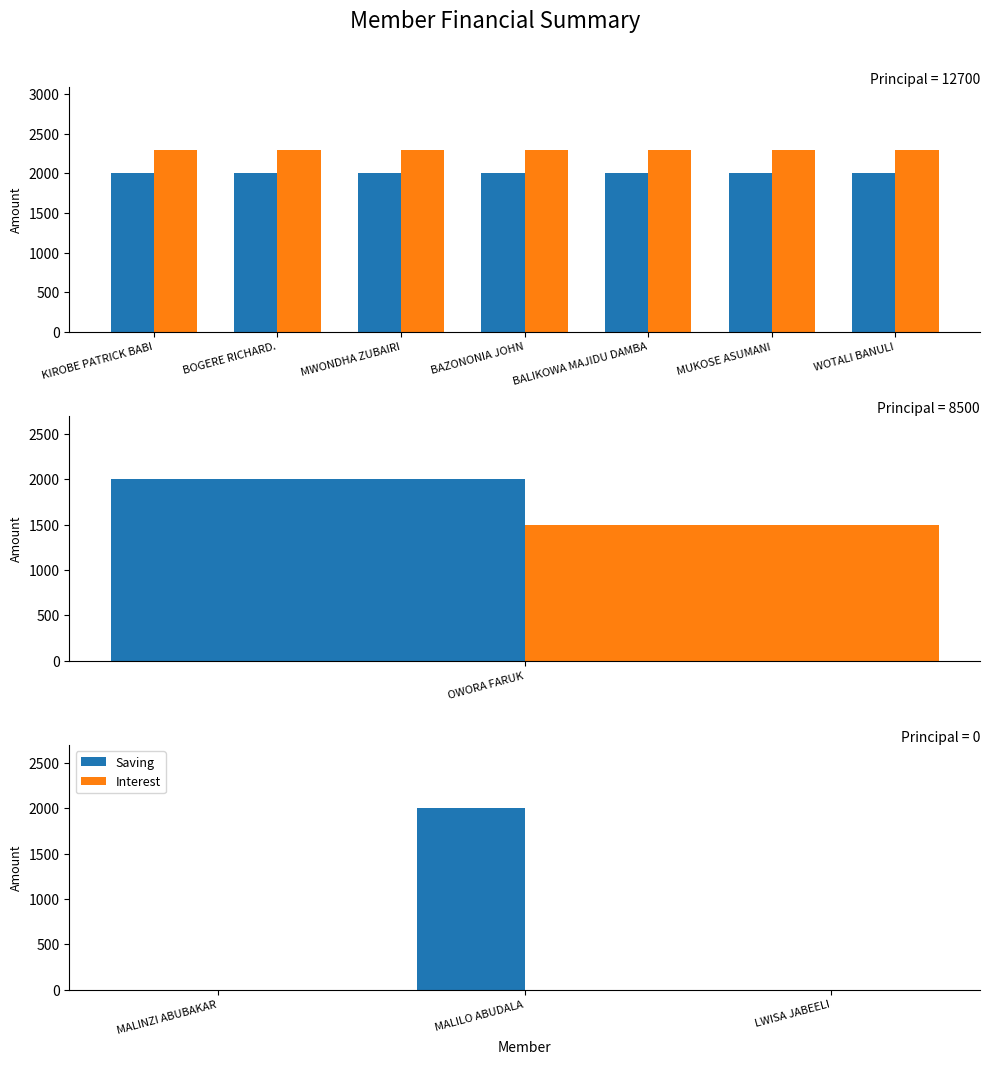

What are all the series names shown in the legend?

Saving, Interest